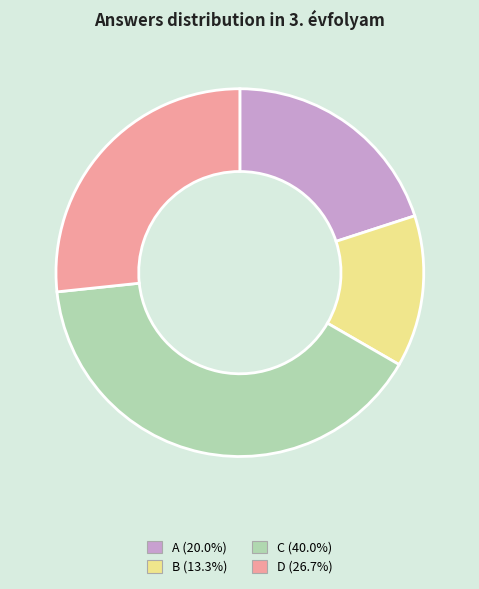

Does any single category account for the majority?

No